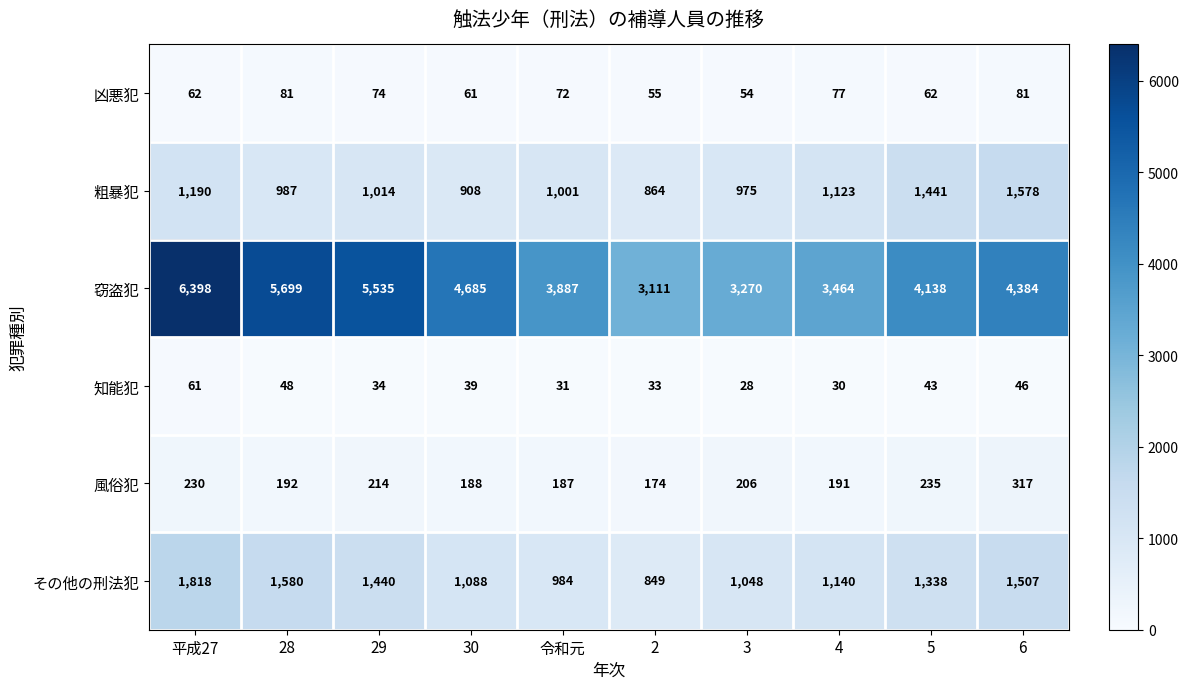

At which category is the sum across all series the highest?

平成27